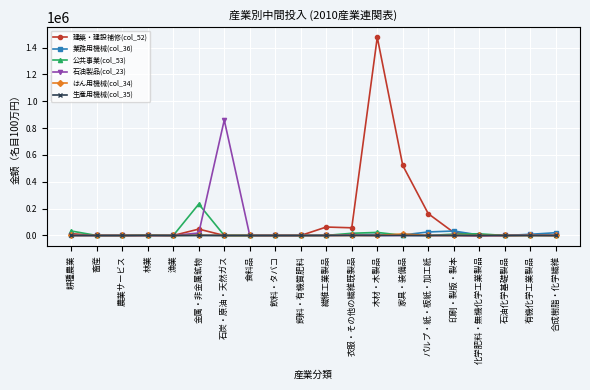

At which label does 石油製品(col_23) first exceed 0?

耕種農業